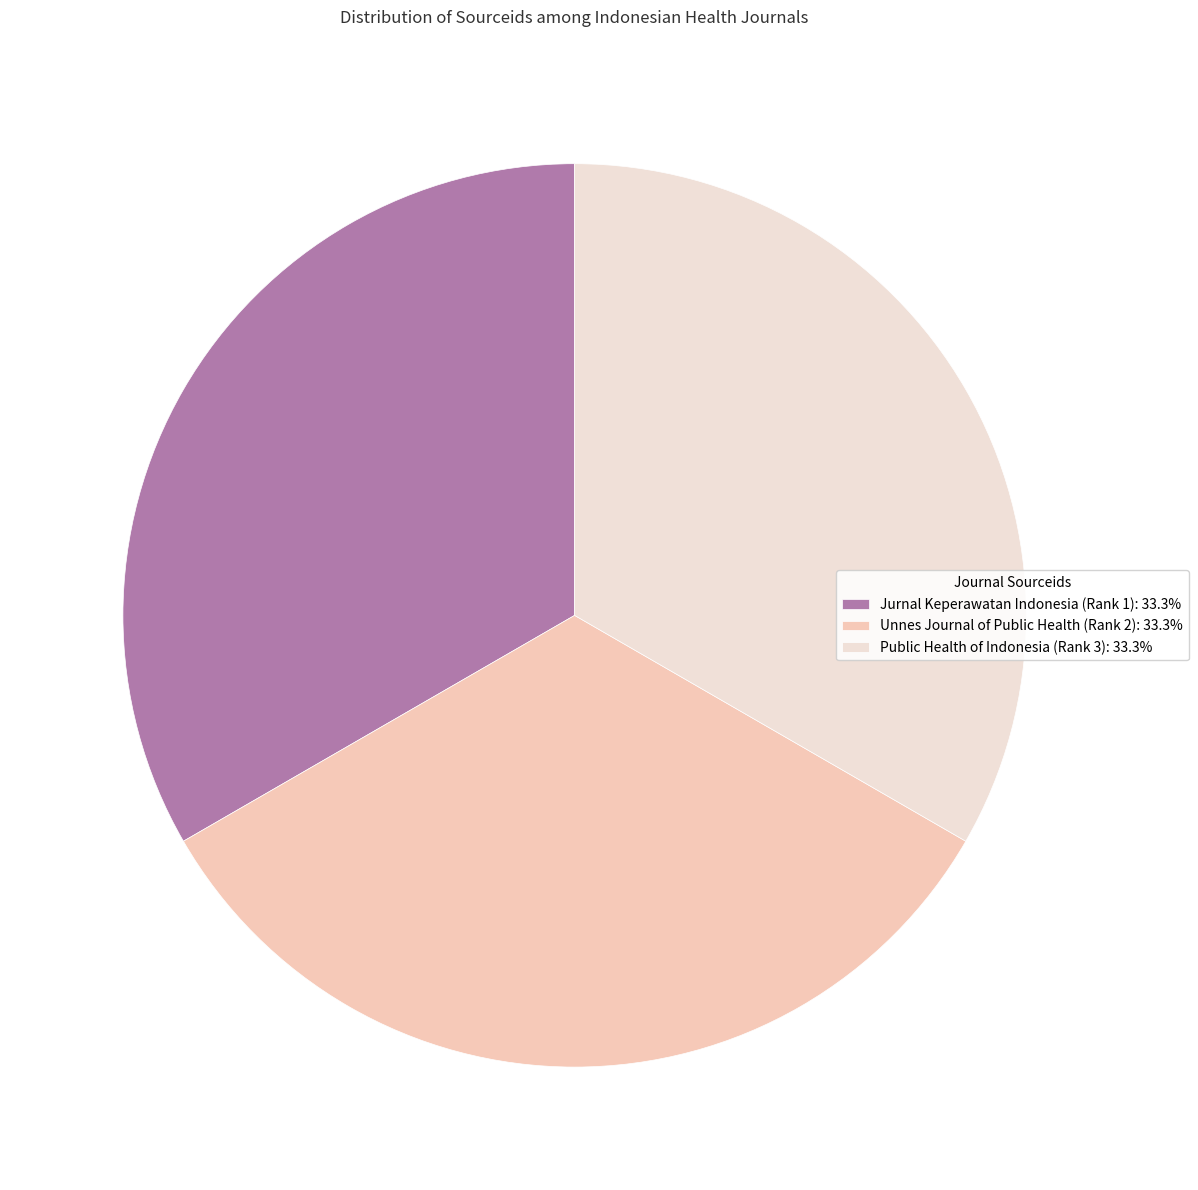

What percentage is the Unnes Journal of Public Health (Rank 2) slice, to the nearest percent?

33%